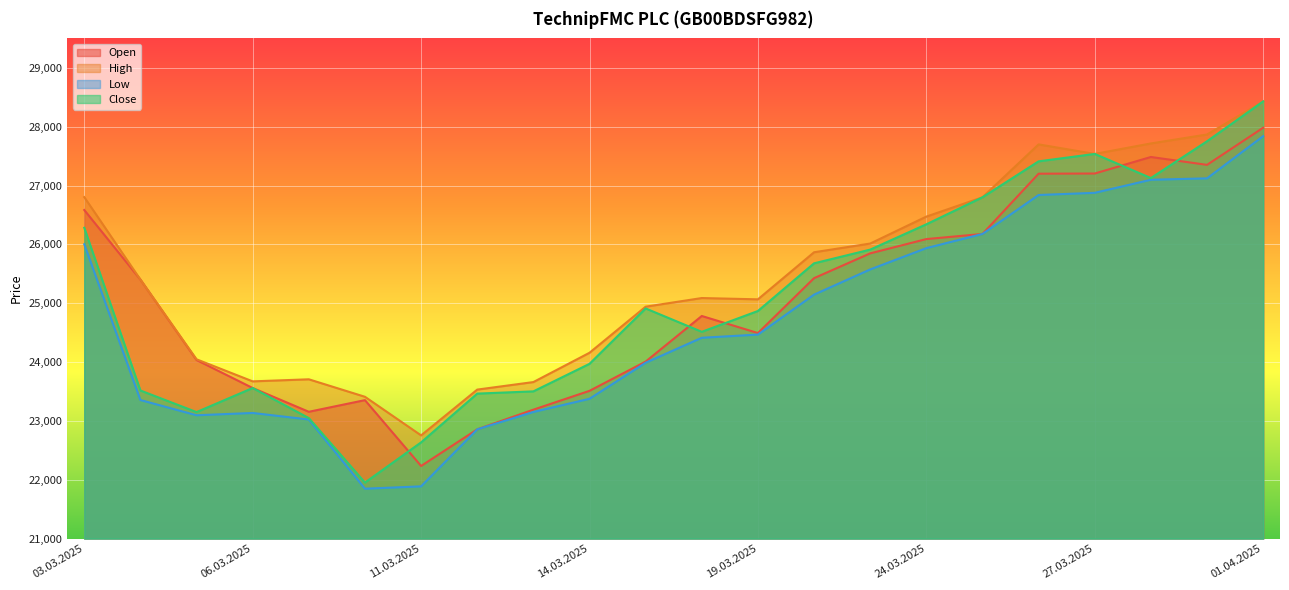

What is the value of the Low point at the 22nd from the left?

27839